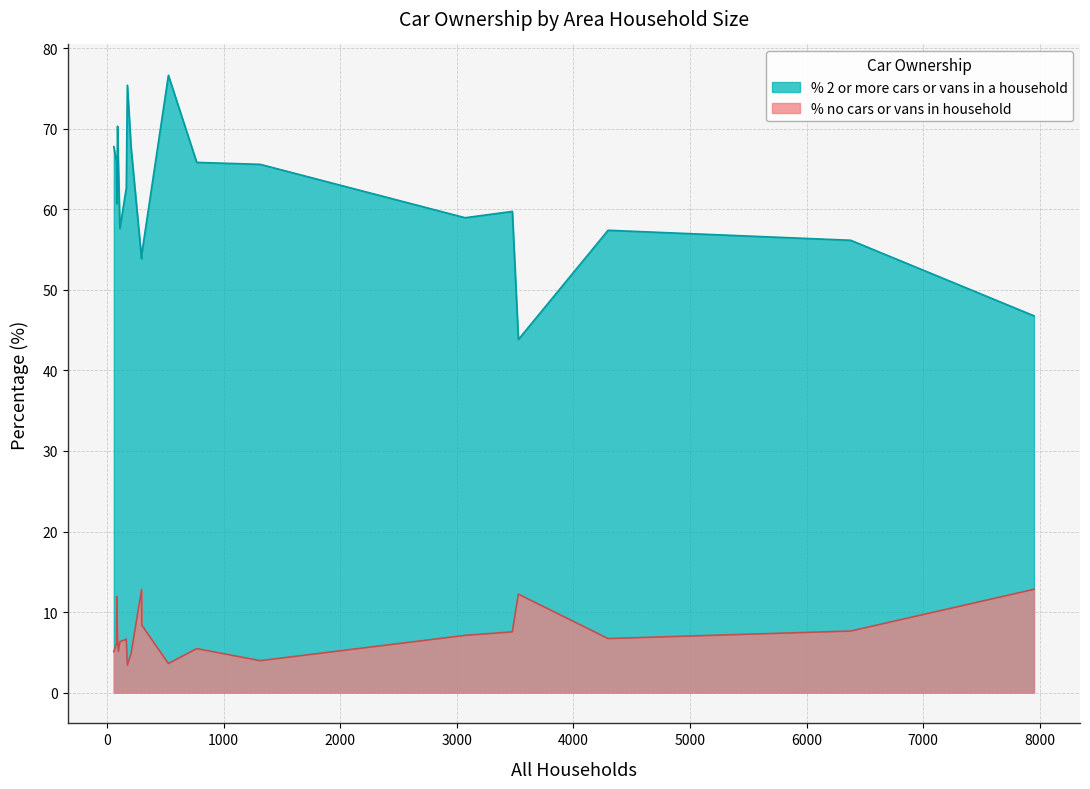

How many lines are shown in the chart?

2